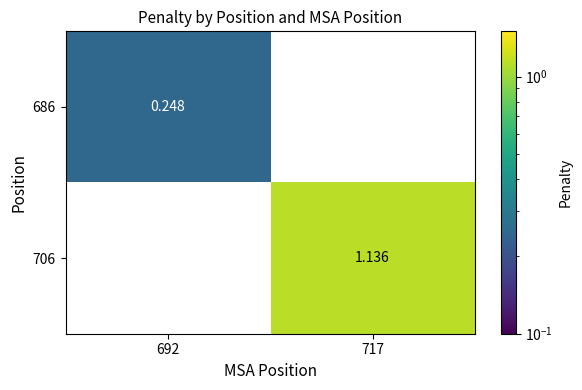

Is the value of 686 at 692 greater than the value of 706 at 692?

No